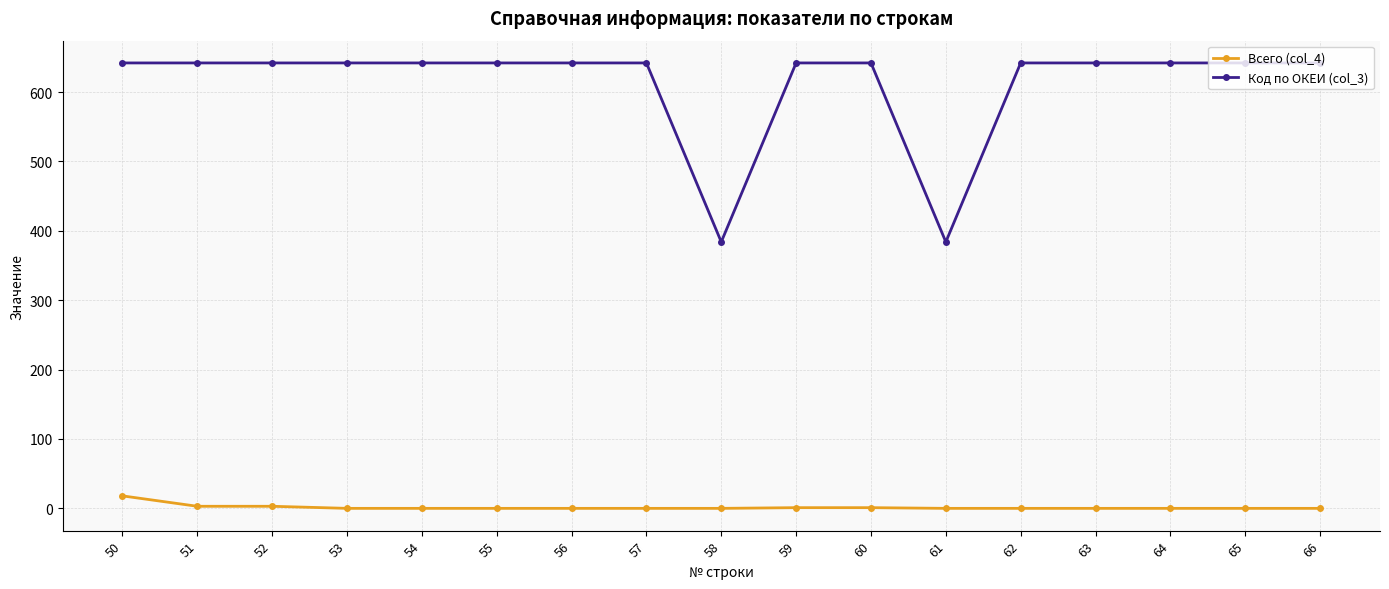

Rank the series by their maximum value, from highest to lowest.

Код по ОКЕИ (col_3), Всего (col_4)